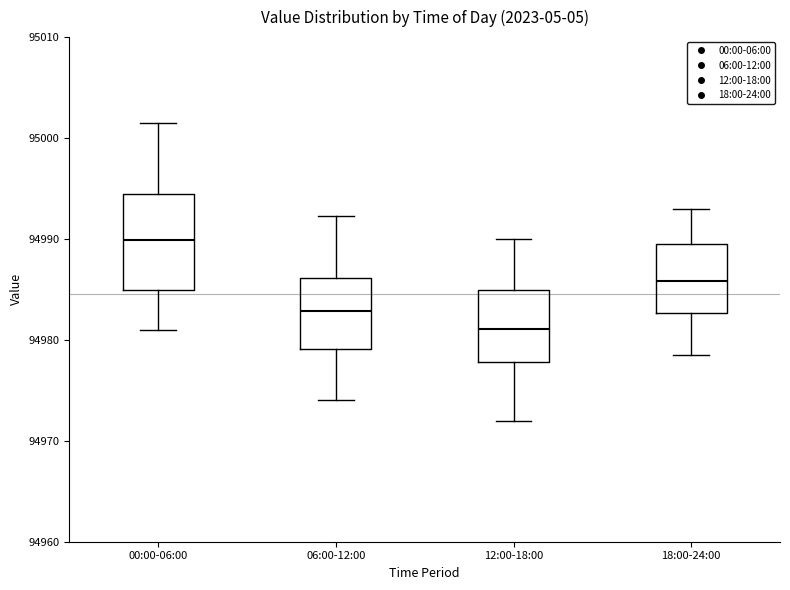

Comparing the boxes themselves (not the whiskers), which one is the tallest?

00:00-06:00